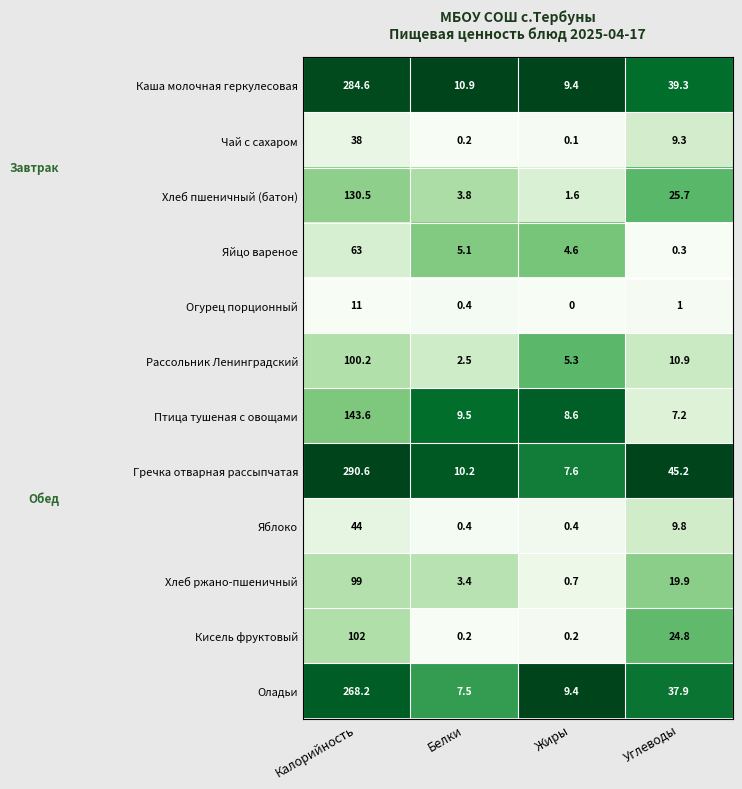

Rank the series at Калорийность from lowest to highest value.

Огурец порционный, Чай с сахаром, Яблоко, Яйцо вареное, Хлеб ржано-пшеничный, Рассольник Ленинградский, Кисель фруктовый, Хлеб пшеничный (батон), Птица тушеная с овощами, Оладьи, Каша молочная геркулесовая, Гречка отварная рассыпчатая